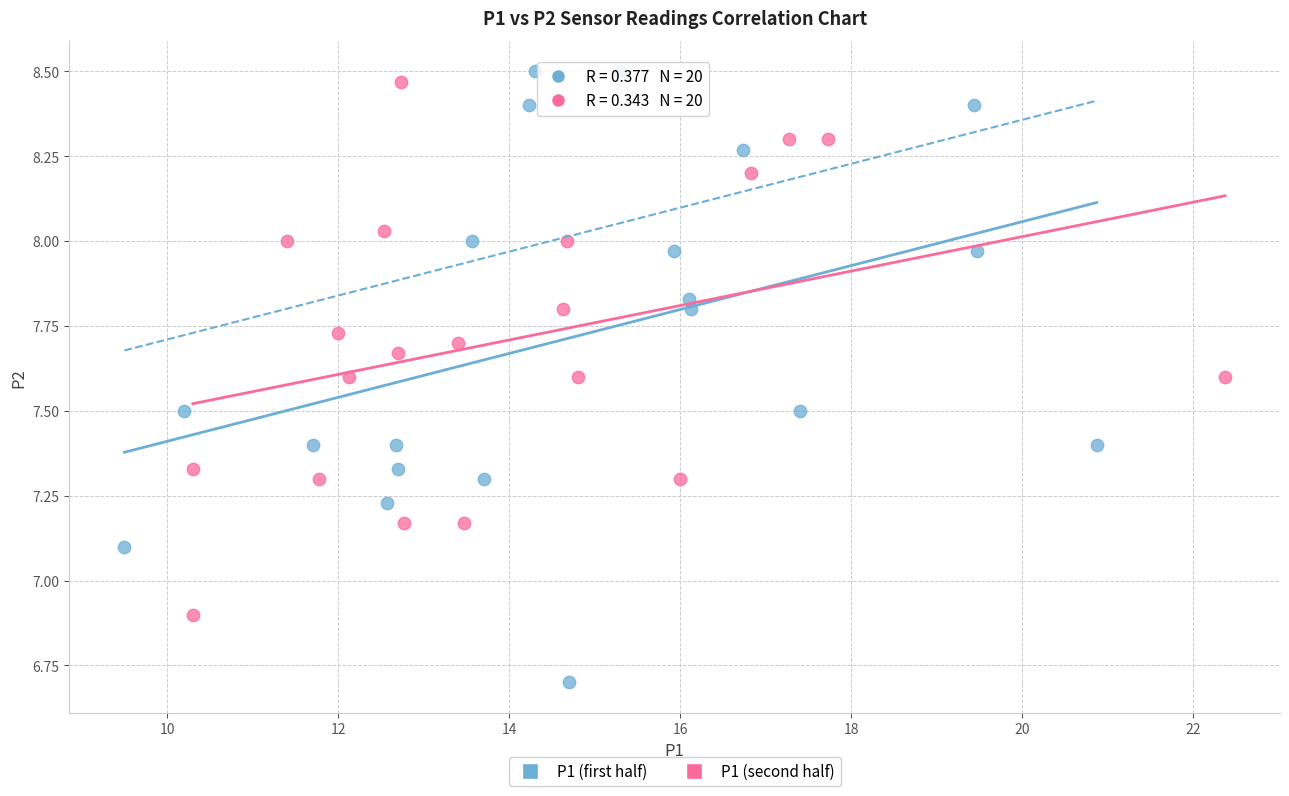

Which series reaches the minimum Y coordinate?

P1 (first half)